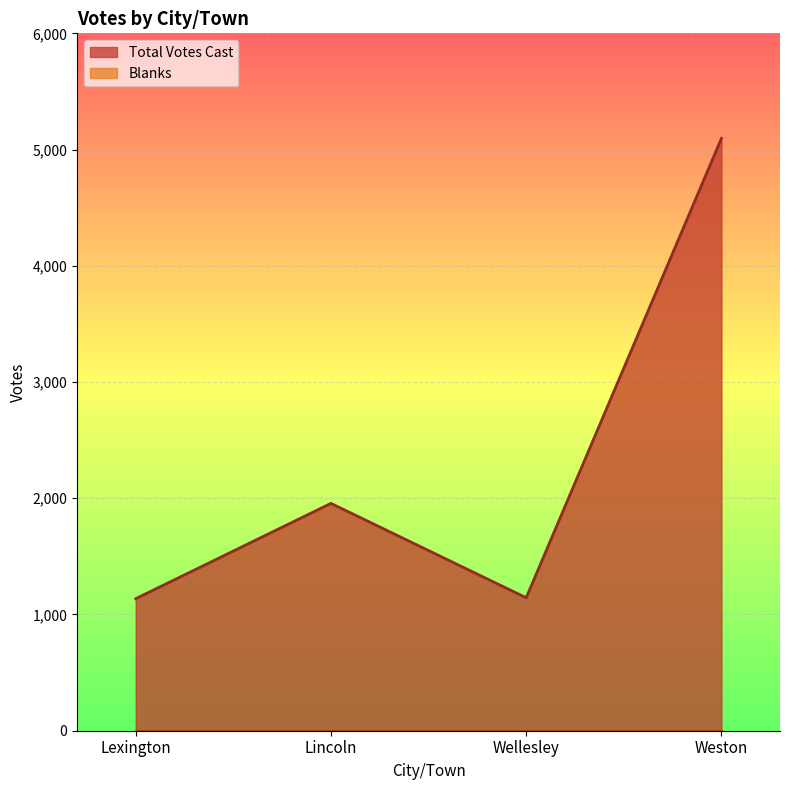

What is the average value?

2333